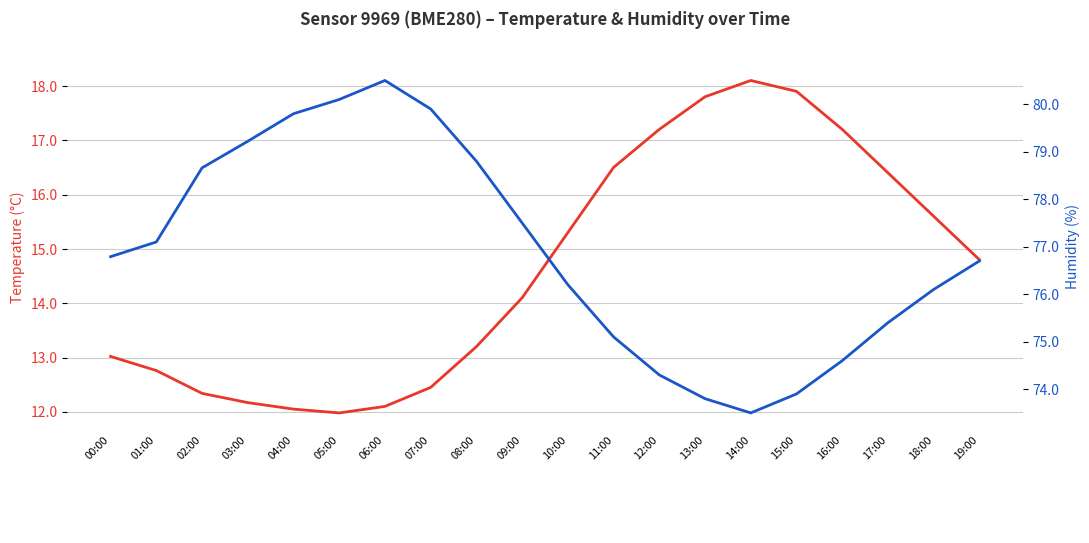

What are all the series names shown in the legend?

Temperature (°C), Humidity (%)